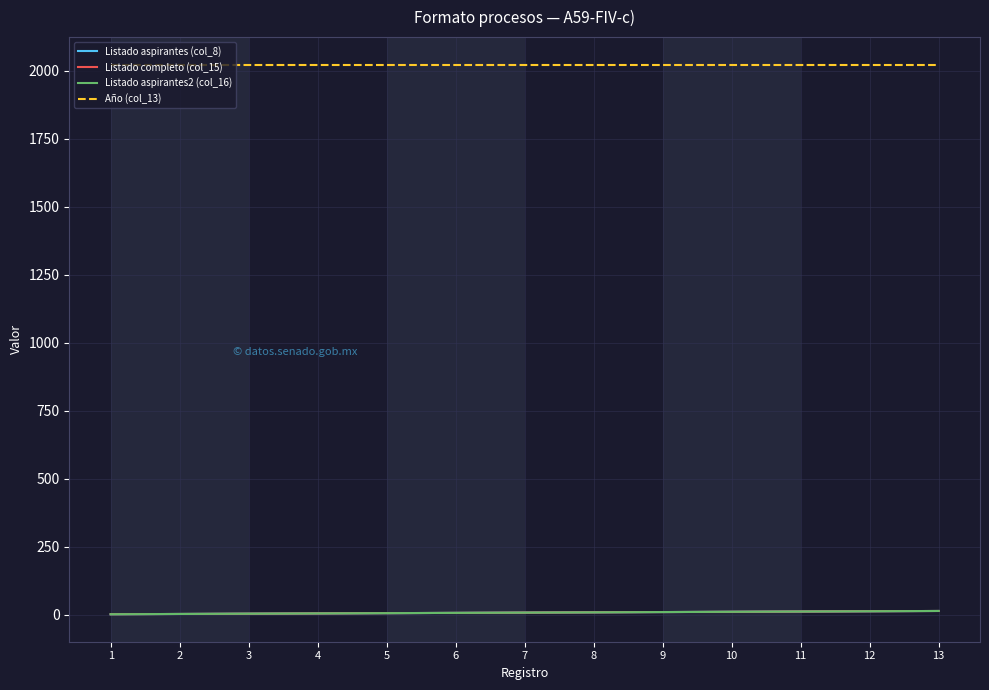

At which label does Listado completo (col_15) first exceed 7?

8